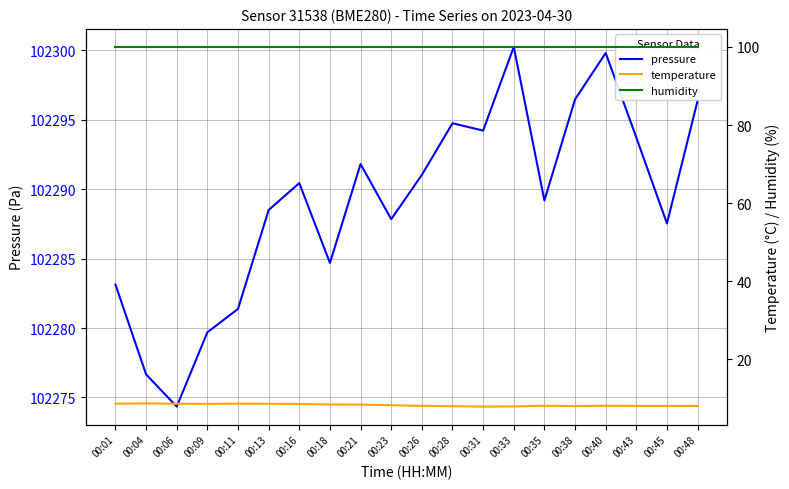

Count the number of data series in this chart.

3